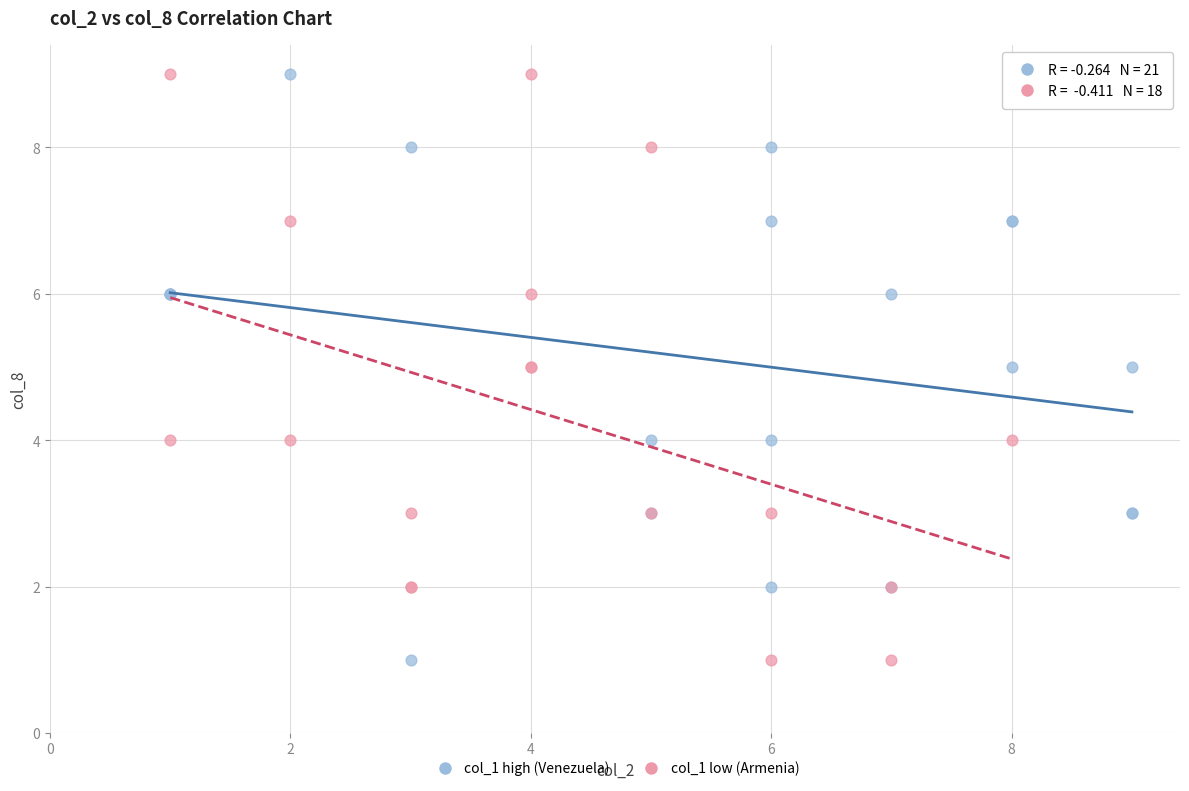

What are all the series names shown in the legend?

col_1 high (Venezuela), col_1 low (Armenia)